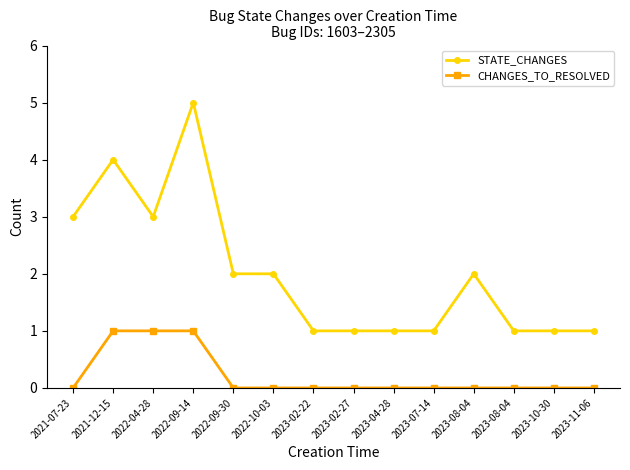

Read the STATE_CHANGES value at 2023-07-14.

1